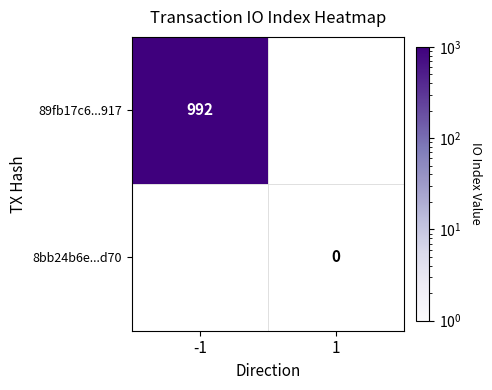

The value of 89fb17c6...917 at -1 is 992. True or false?

True